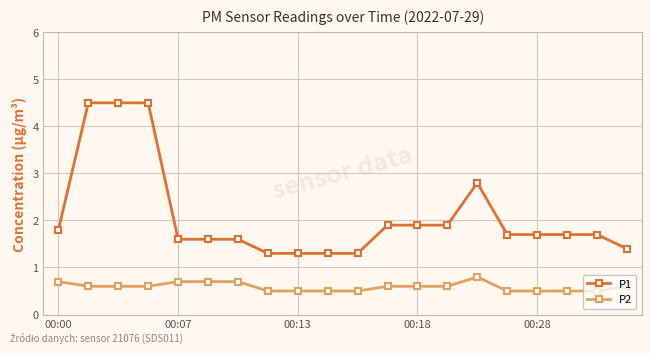

What is the smallest value displayed?

0.5